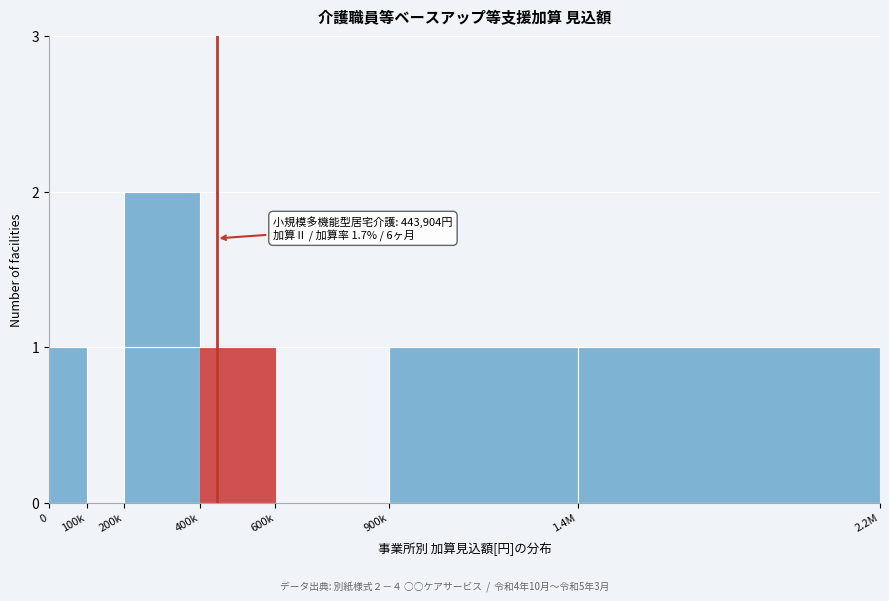

Reading left to right, extract all data points from this chart.

0=1	100k=0	200k=2	400k=1	600k=0	900k=1	1.4M=1